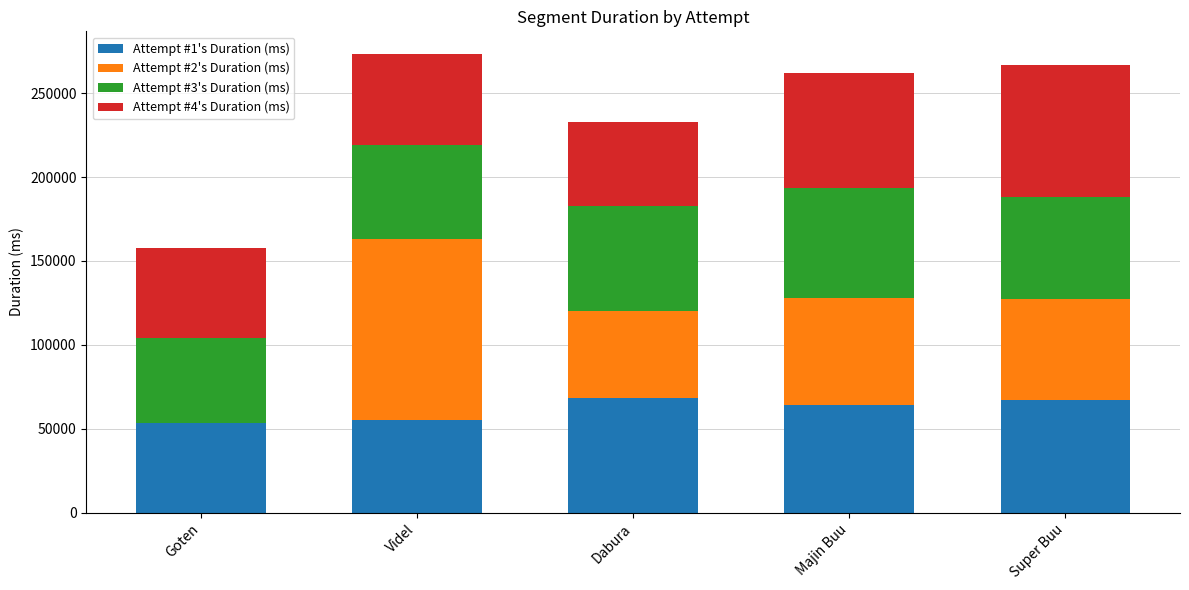

What is the total value across all series at Goten?

157793